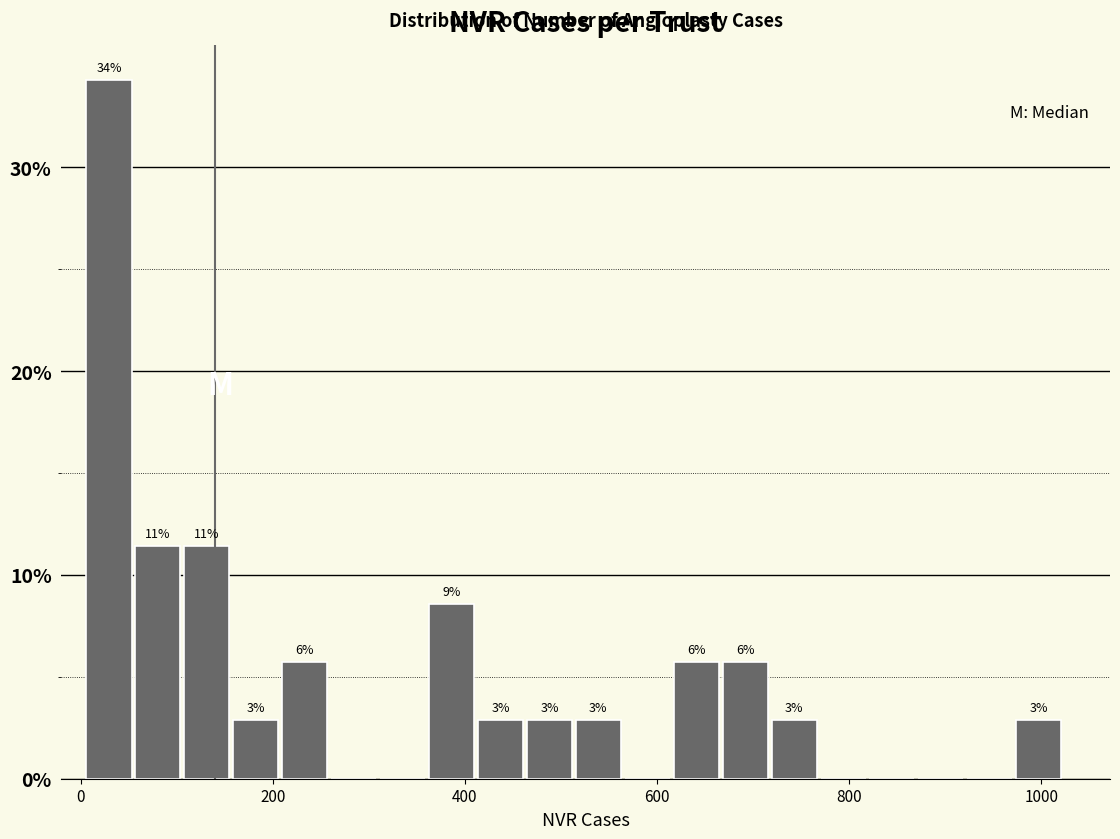

Around what value on the x-axis is the tallest bar? Give the approximate position of its centre, as read against the axis.

20